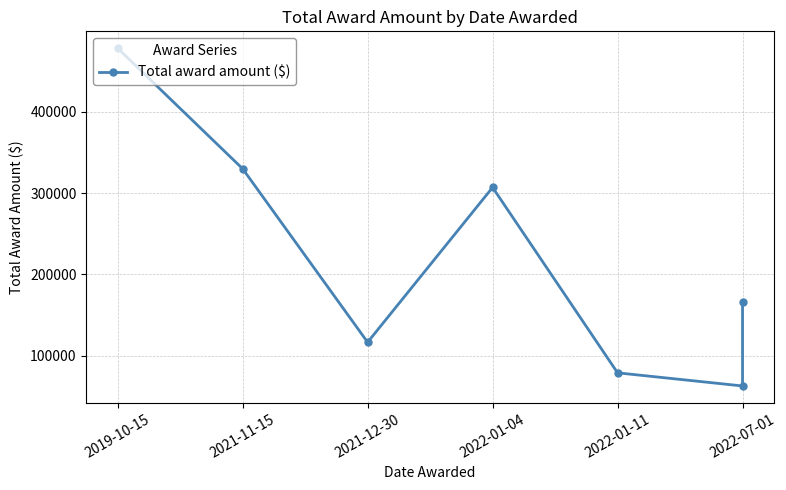

At which category does the data reach its first local peak?

2022-01-04